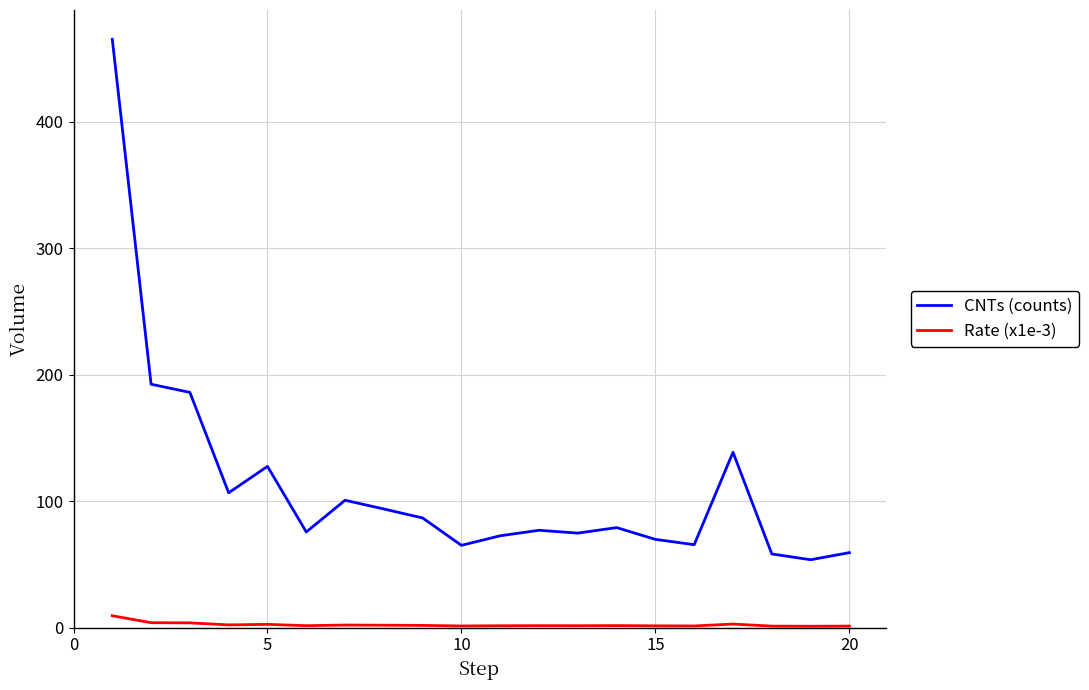

What are all the series names shown in the legend?

CNTs (counts), Rate (x1e-3)